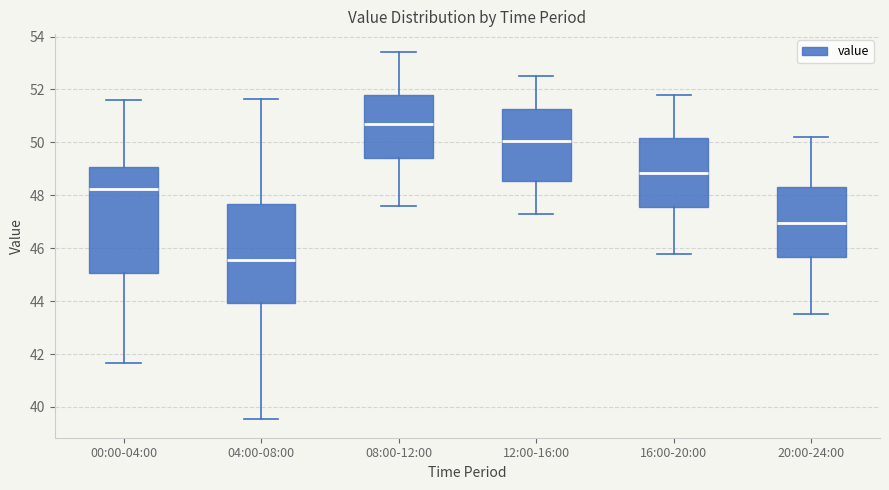

Which box is the tallest, from its lower edge to its upper edge?

00:00-04:00